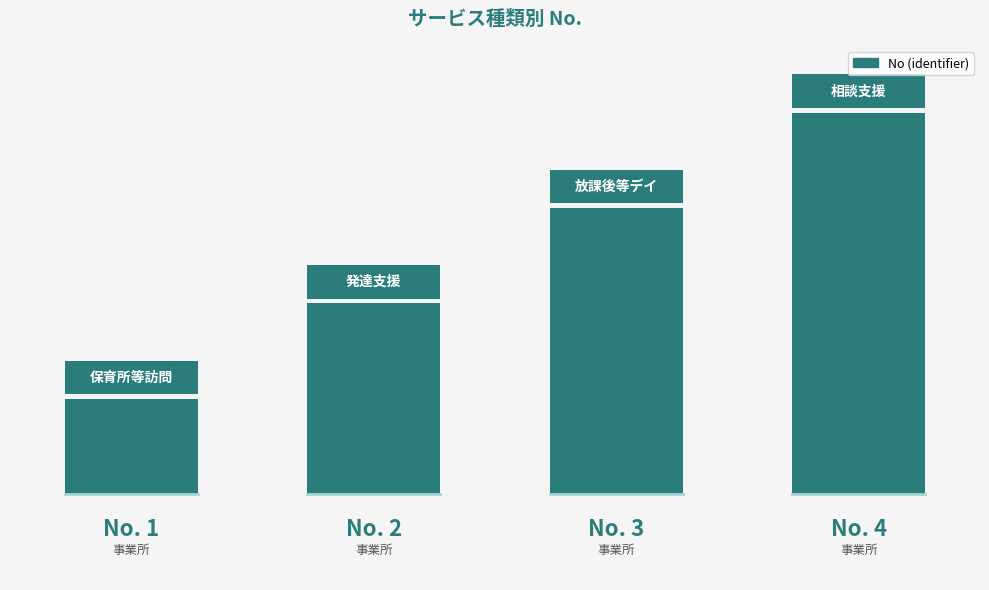

Rank the categories by value from highest to lowest.

3, 2, 1, 0